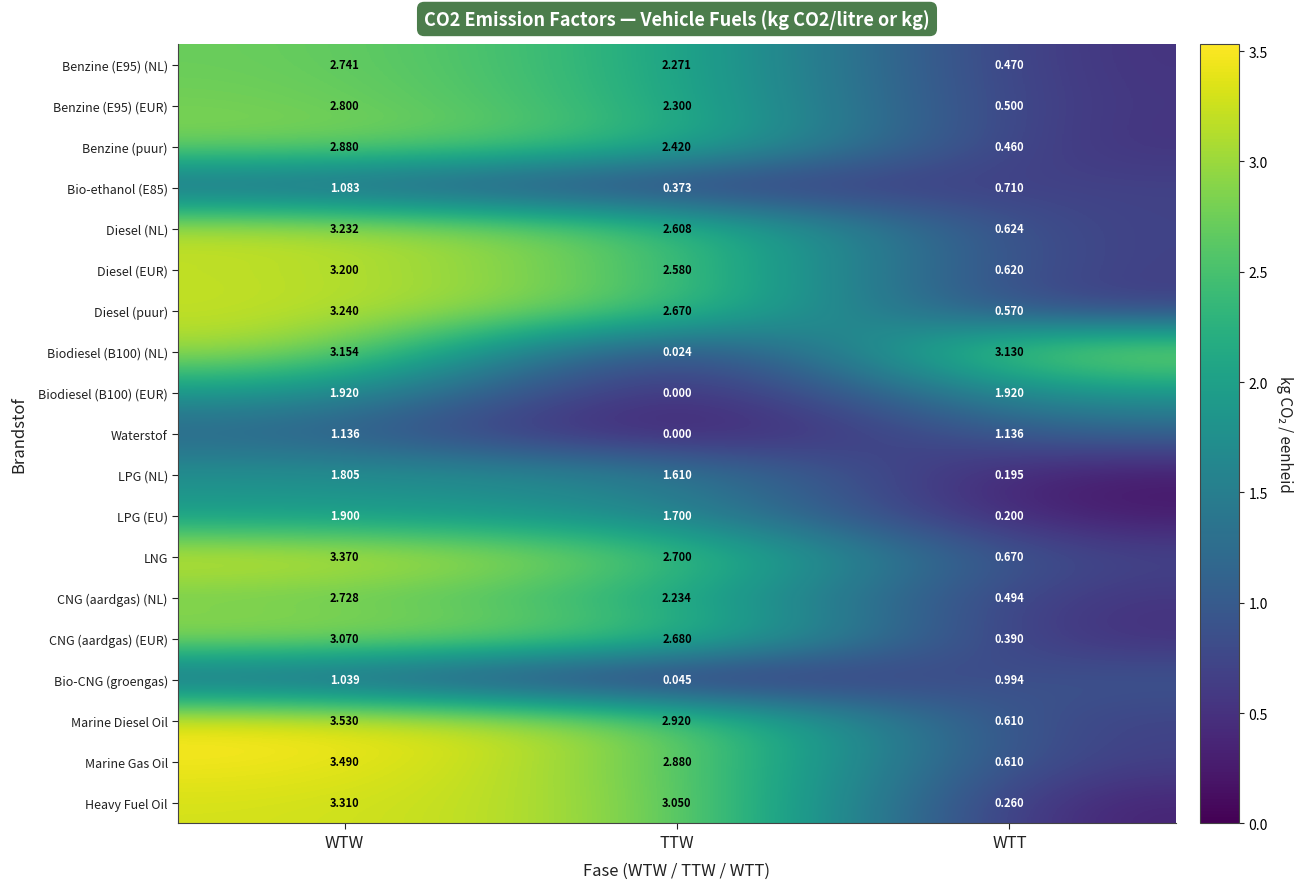

At which label does Biodiesel (B100) (NL) reach its minimum?

TTW